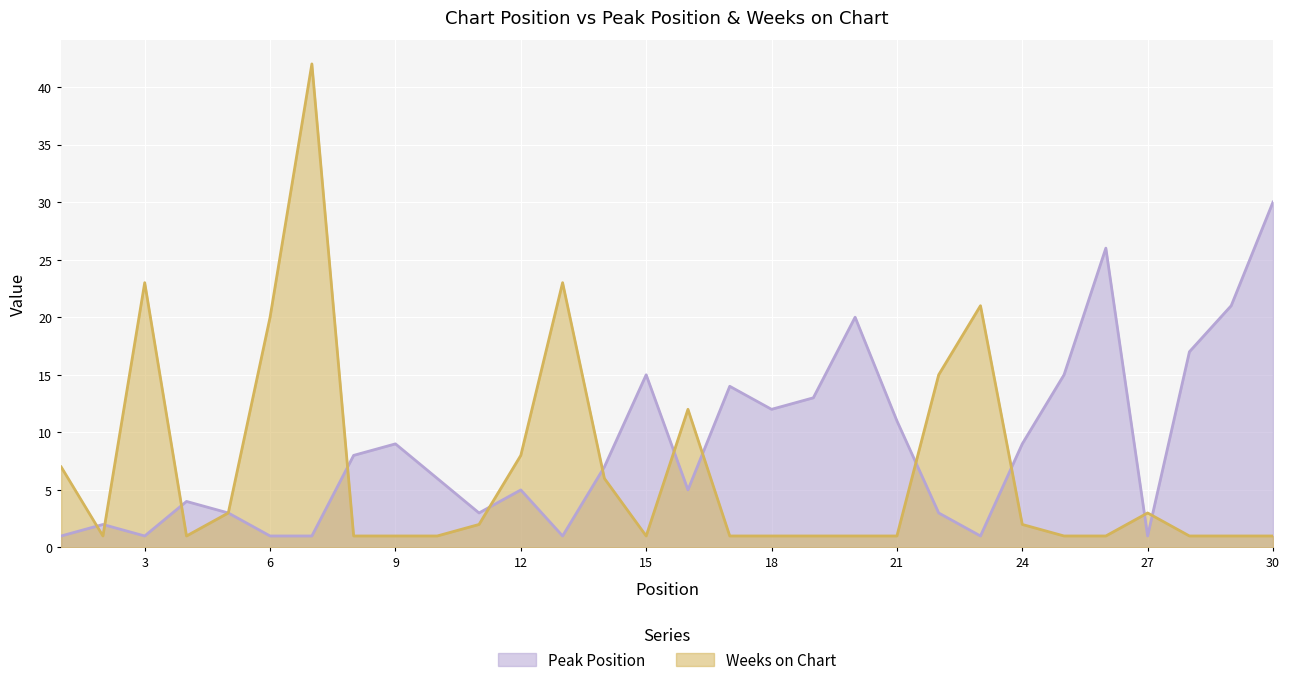

Reading left to right, what are all the values shown in this chart?

Peak Position: 1=1	2=2	3=1	4=4	5=3	6=1	7=1	8=8	9=9	10=6	11=3	12=5	13=1	14=7	15=15	16=5	17=14	18=12	19=13	20=20	21=11	22=3	23=1	24=9	25=15	26=26	27=1	28=17	29=21	30=30
Weeks on Chart: 1=7	2=1	3=23	4=1	5=3	6=20	7=42	8=1	9=1	10=1	11=2	12=8	13=23	14=6	15=1	16=12	17=1	18=1	19=1	20=1	21=1	22=15	23=21	24=2	25=1	26=1	27=3	28=1	29=1	30=1